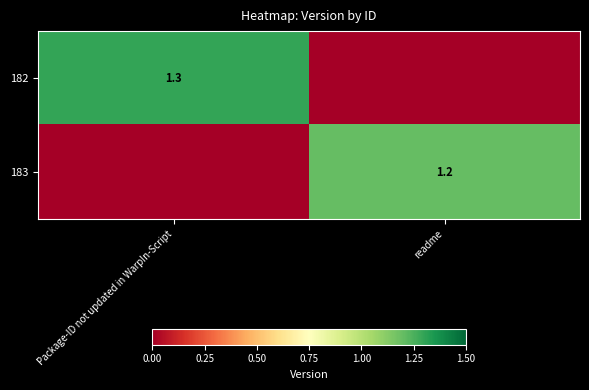

At how many categories does at least one series exceed 0?

2